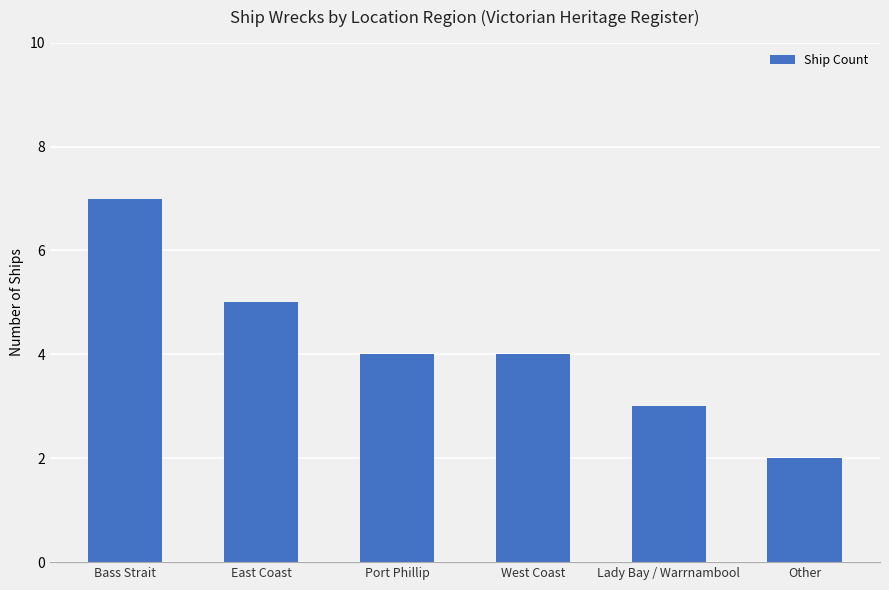

Is it true that the value at Lady Bay / Warrnambool is 5?

False